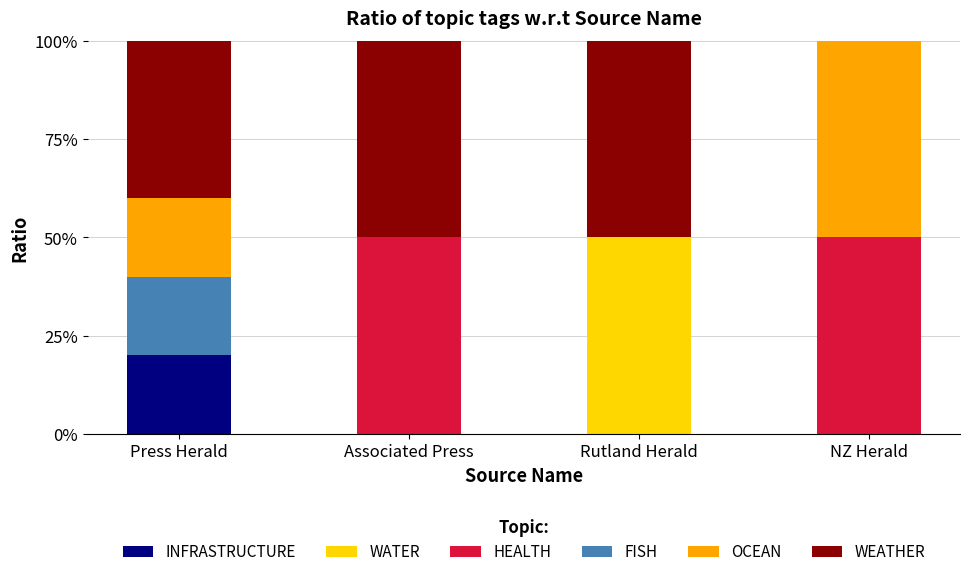

Are the bars horizontal?

No